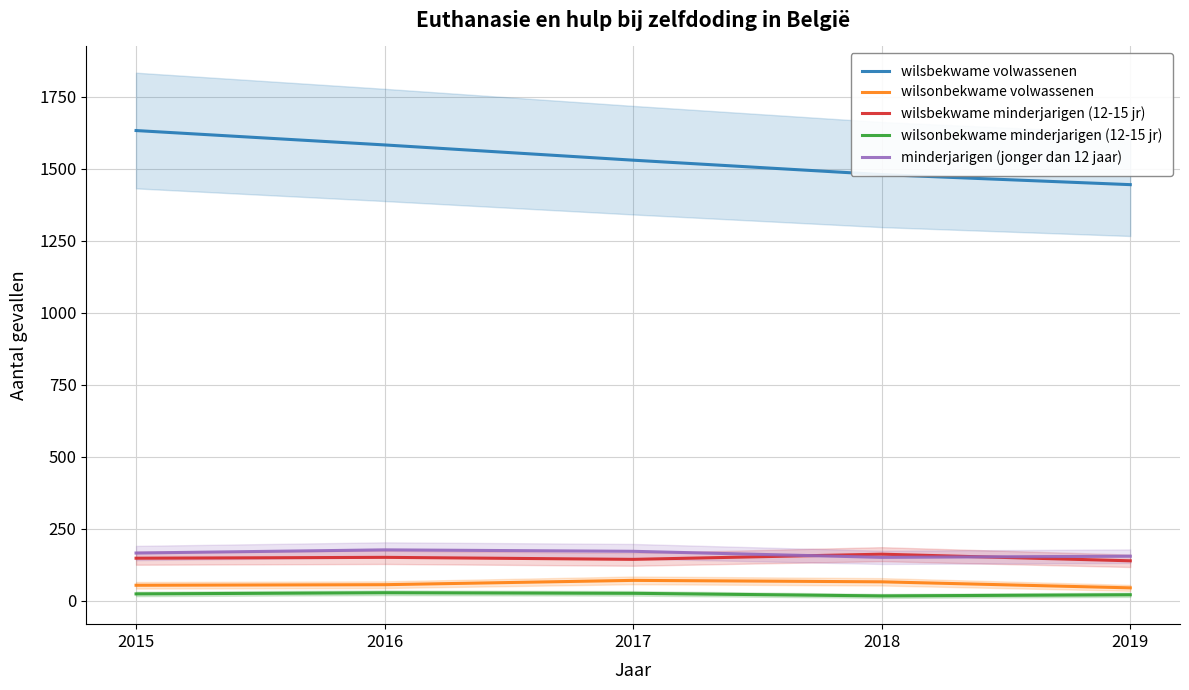

What is the maximum value for wilsbekwame minderjarigen (12-15 jr)?

161